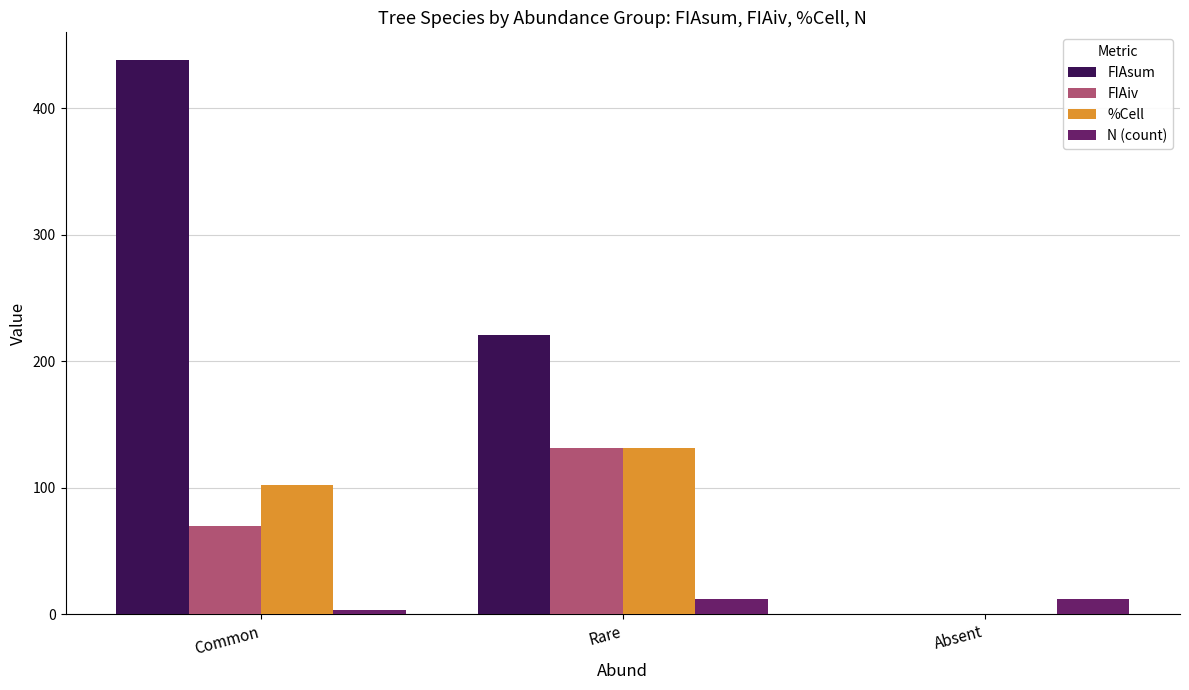

At which label does %Cell first exceed 101?

Common